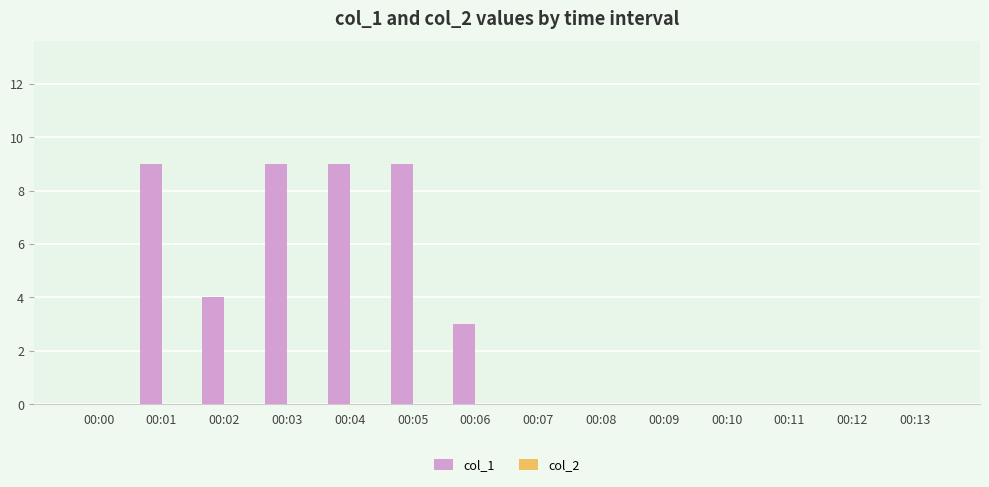

Reading left to right, extract all data points from this chart.

00:00=0	00:01=9	00:02=4	00:03=9	00:04=9	00:05=9	00:06=3	00:07=0	00:08=0	00:09=0	00:10=0	00:11=0	00:12=0	00:13=0